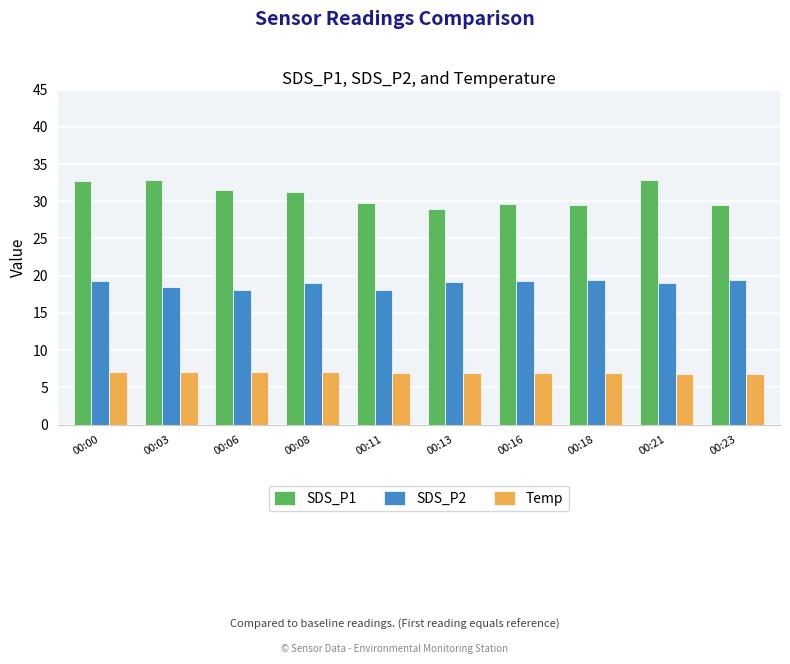

What is the sum of the SDS_P2 values at 00:16 and 00:00?

38.5